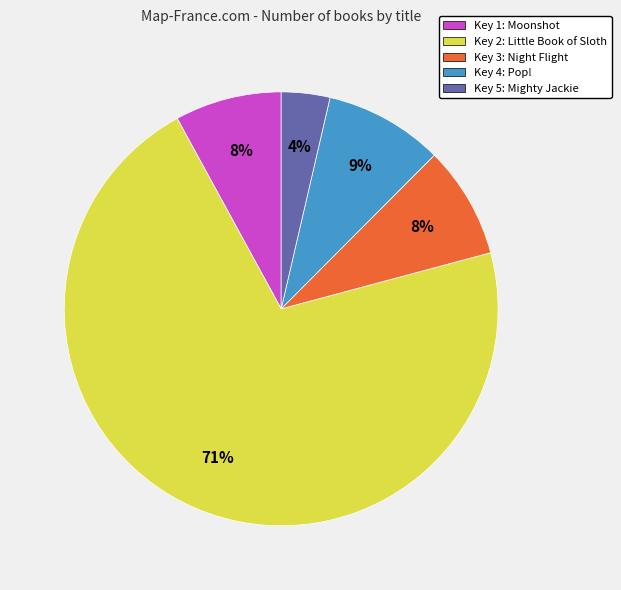

Which slice represents more than half of the pie?

Key 2: Little Book of Sloth